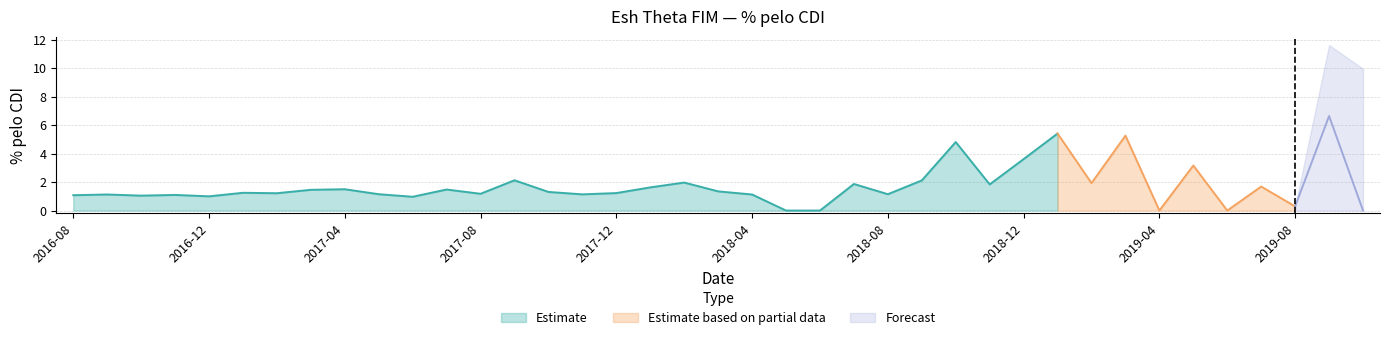

What is the sum of the values at 2018-10 and 2018-07?

6.7